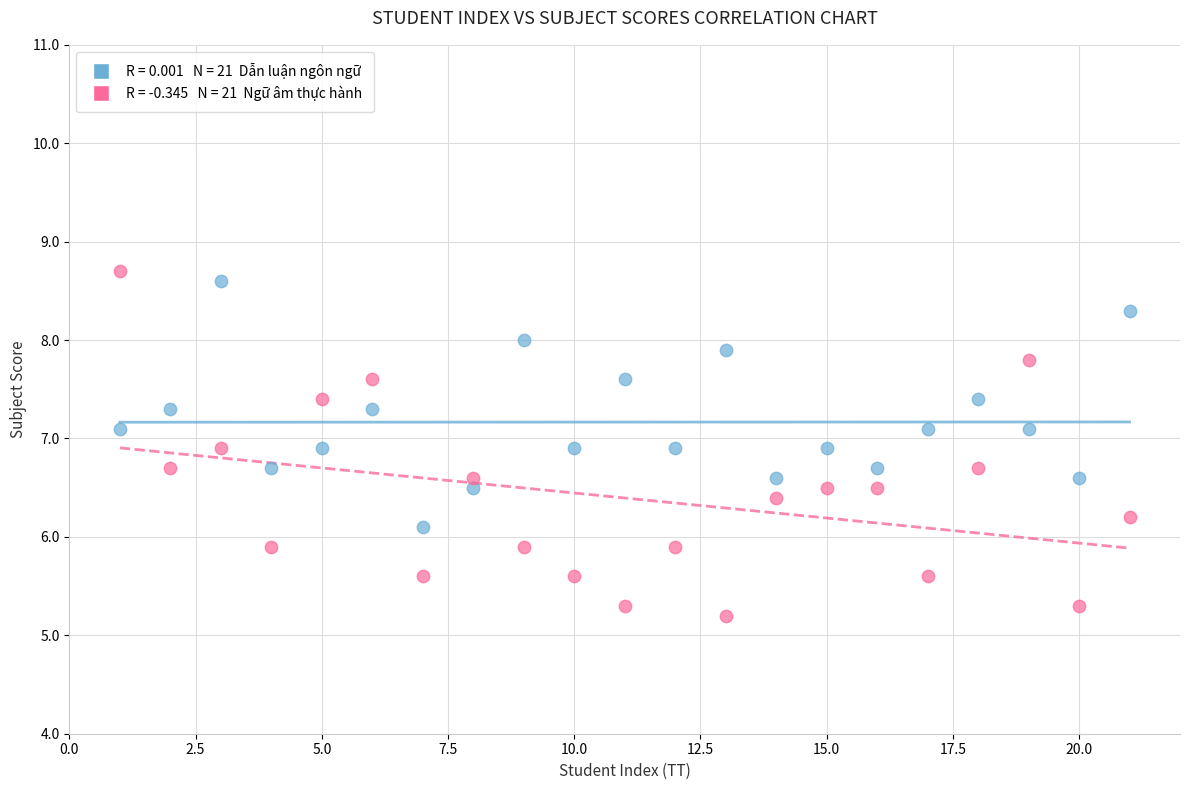

Across all data points, what is the range of X values (max minus min)?

20.0